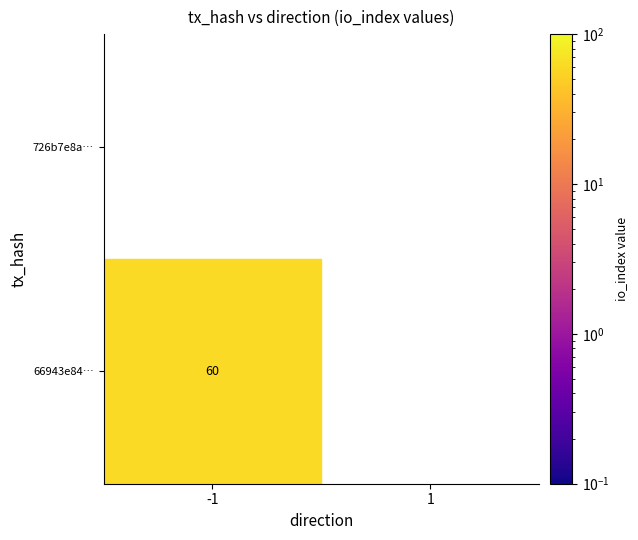

Which series changed the most between -1 and 1?

66943e845c0fa6bc9fc4e36c9ccf0bff82f7699